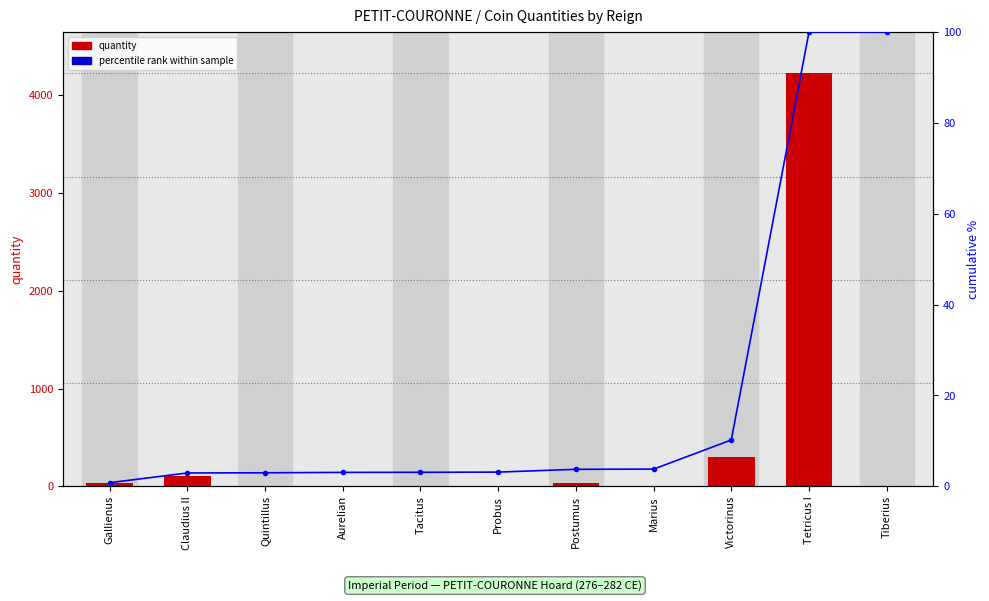

What position from the right is Claudius II?

10